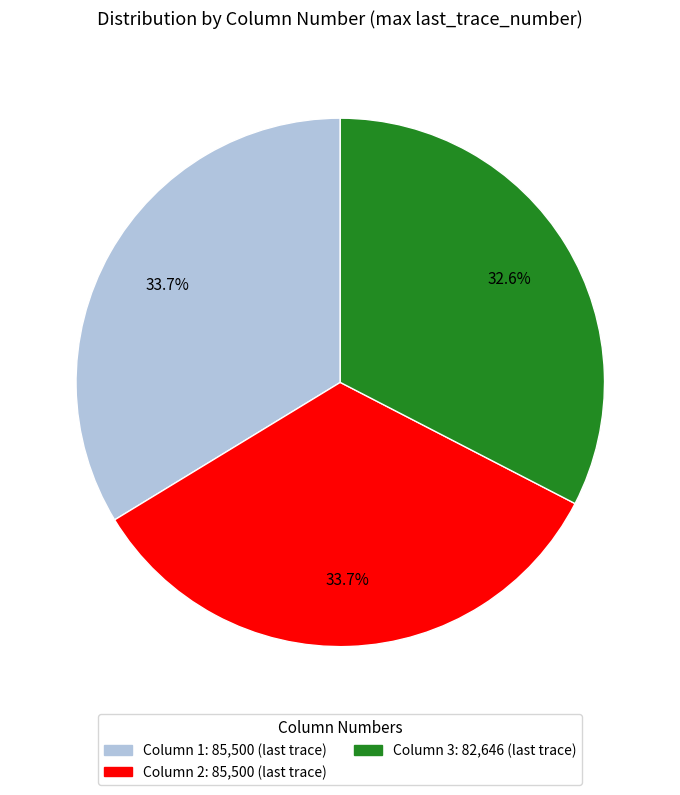

How many slices are in this pie chart?

3